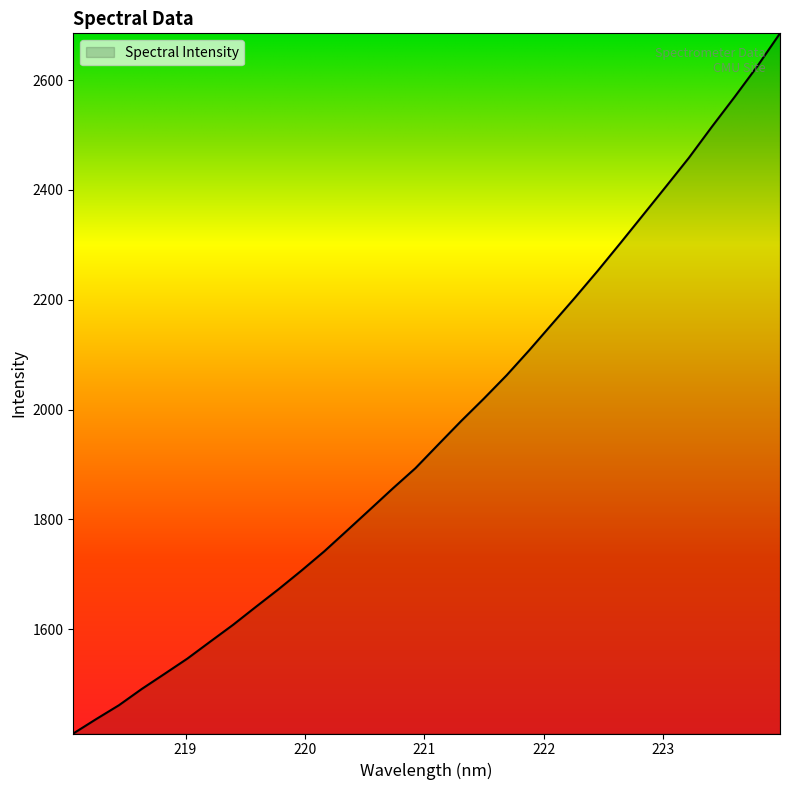

What is the minimum value shown in the chart?

1410.3